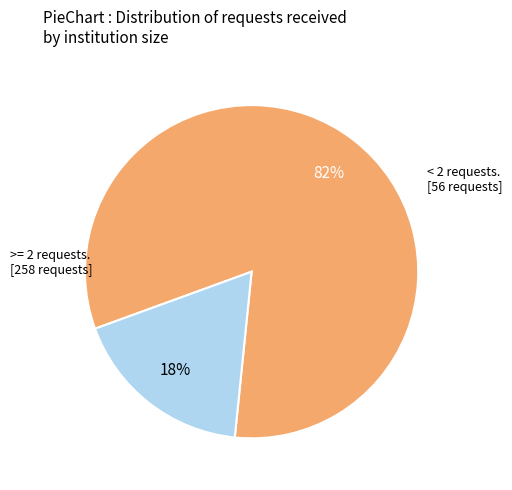

How many slices are in this pie chart?

2